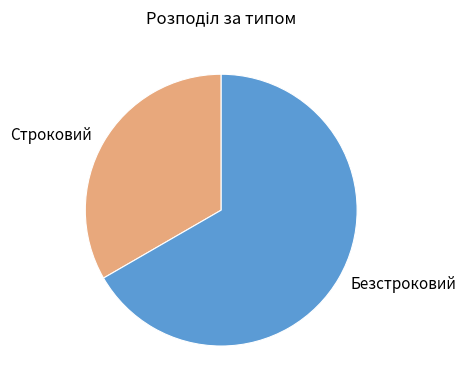

Between Строковий and Безстроковий, which is larger?

Безстроковий